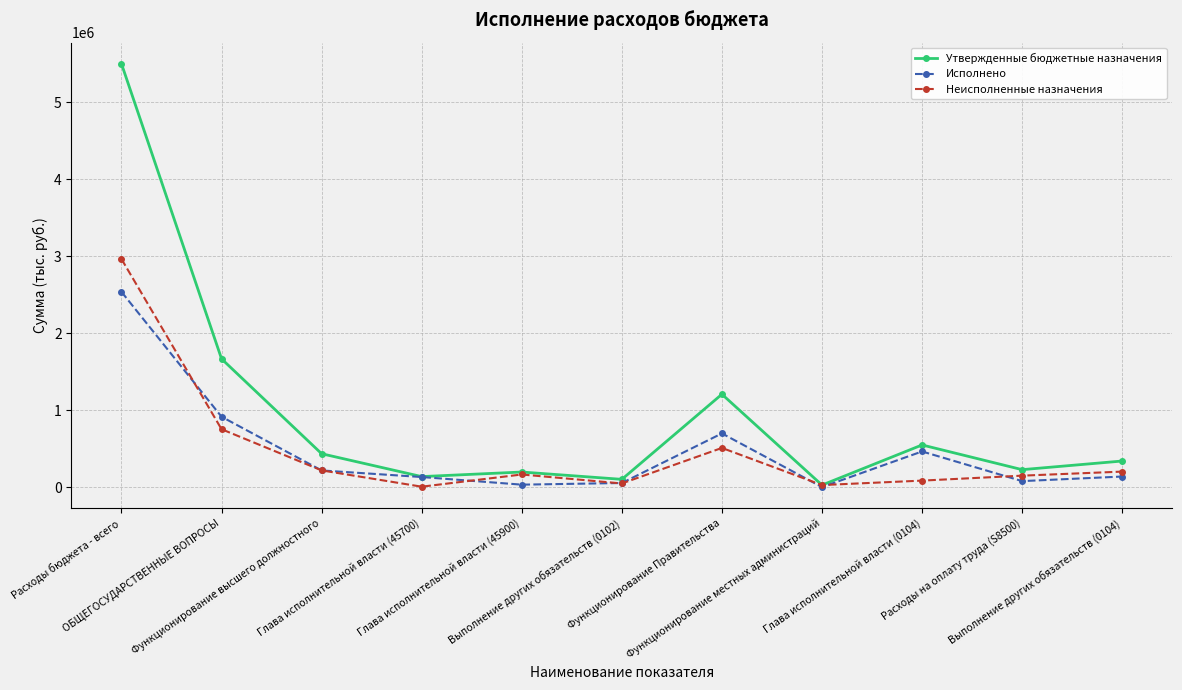

How many values in the Исполнено series are below 137541?

5